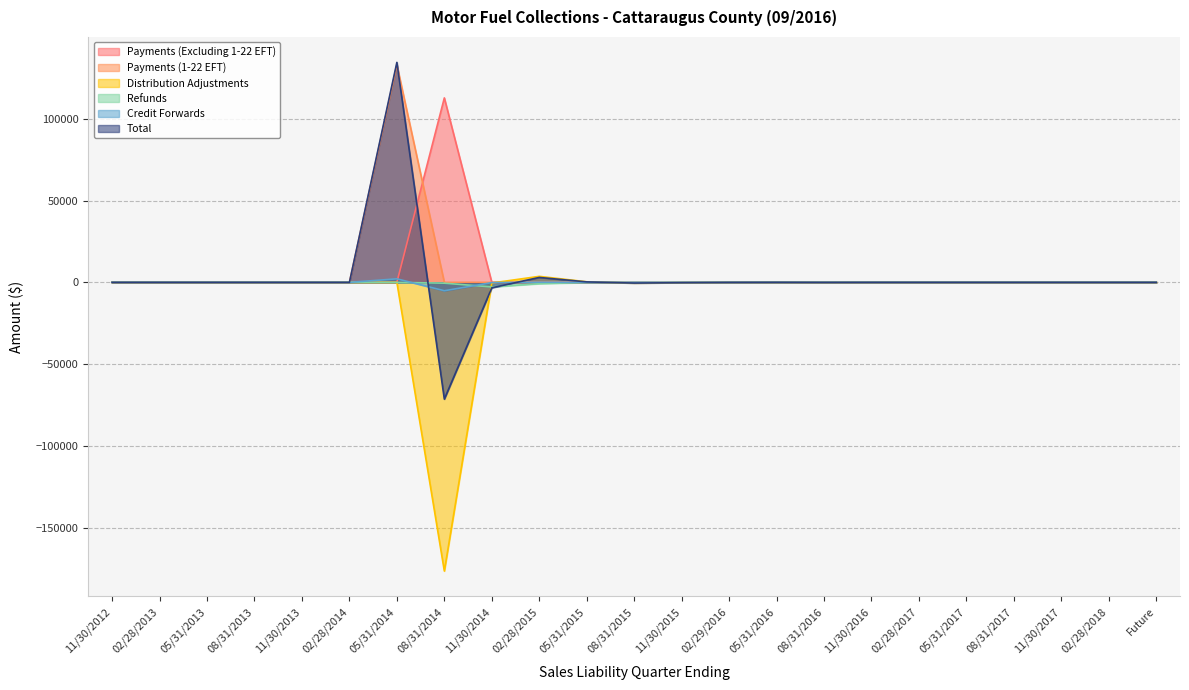

True or false: Refunds has a value of 1242.2 at Future.

False